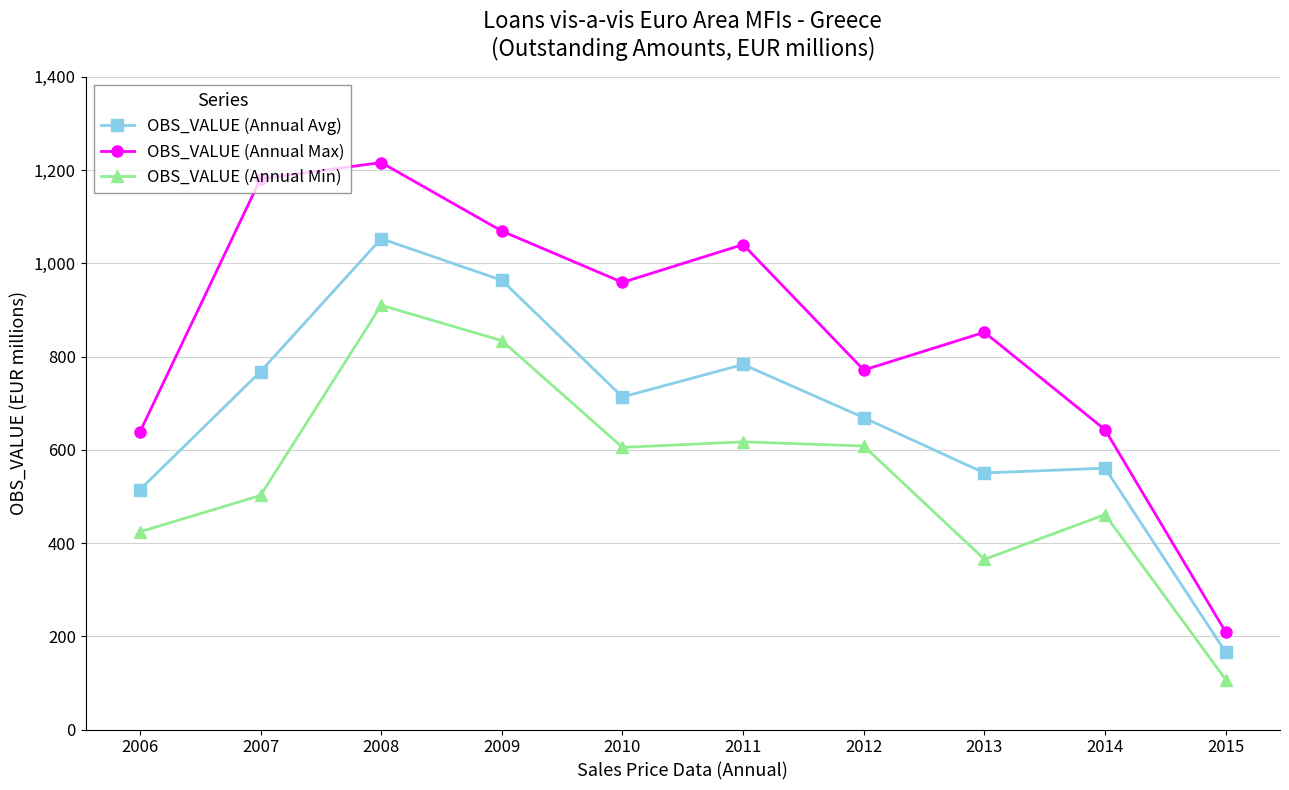

What value does the OBS_VALUE (Annual Min) series have at 2012?

608.0